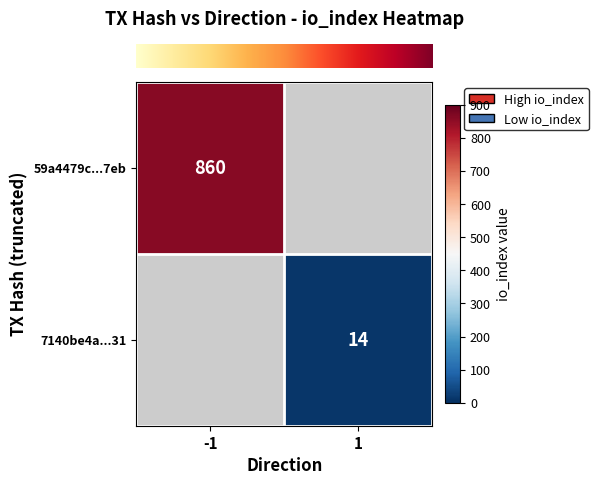

List the labels in order of row_0 value, largest first.

-1, 1